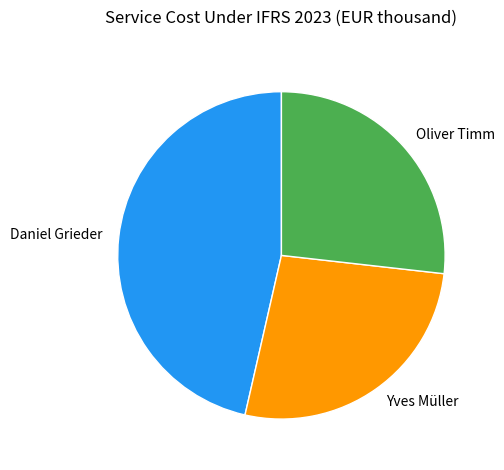

The Oliver Timm slice represents 38% of the pie. True or false?

False